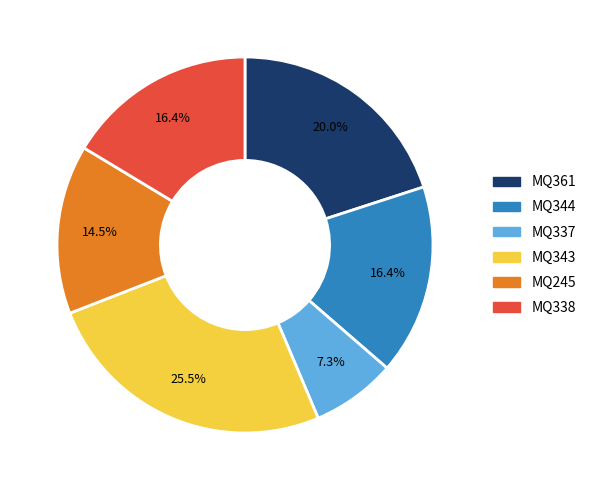

The MQ245 slice represents 22% of the pie. True or false?

False